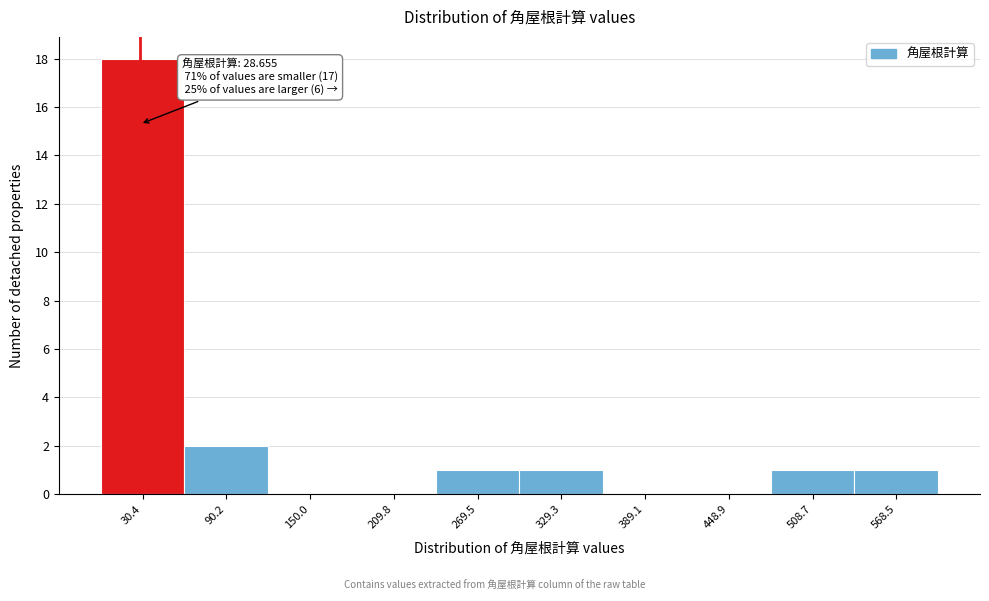

Which range on the x-axis has the tallest bar?

0 to 60